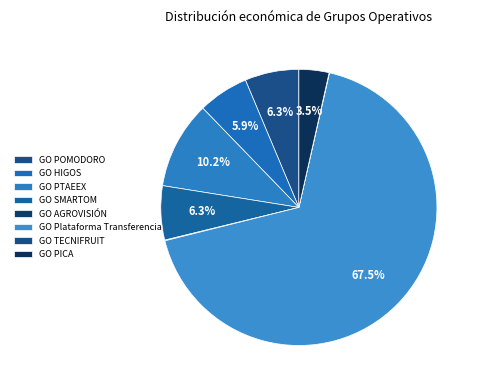

Is there a majority slice in this chart?

Yes